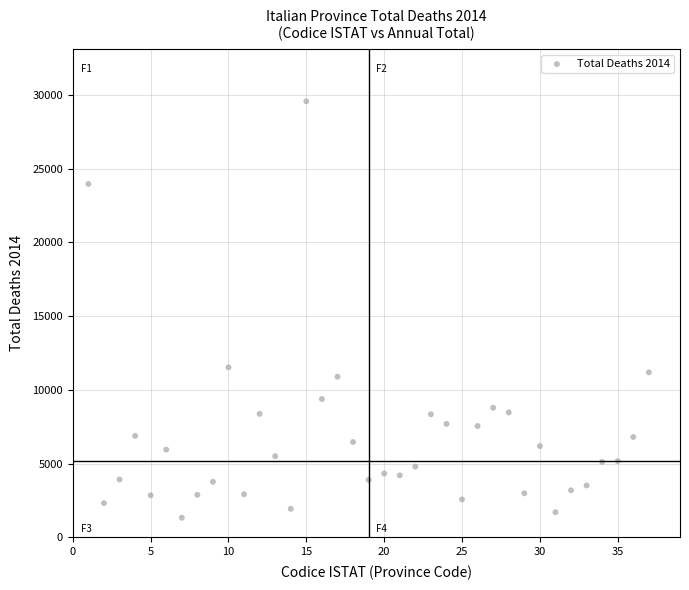

What Y value in the scatter plot is closest to 15446?

11525